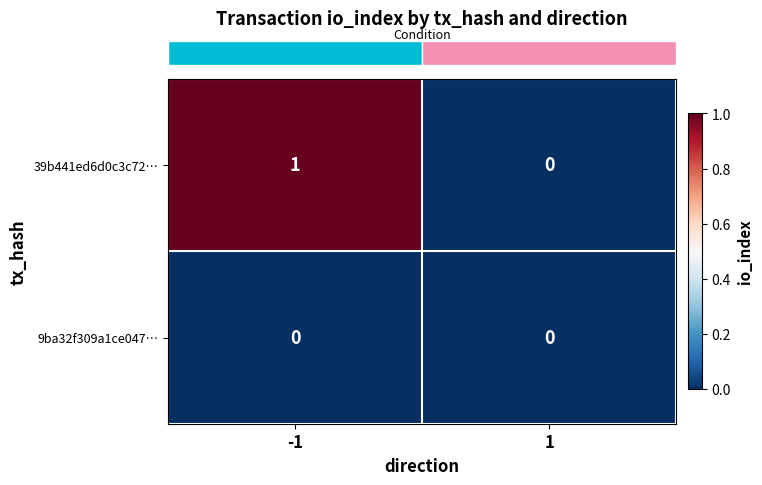

Which series has the largest range (max minus min)?

39b441ed6d0c3c72…